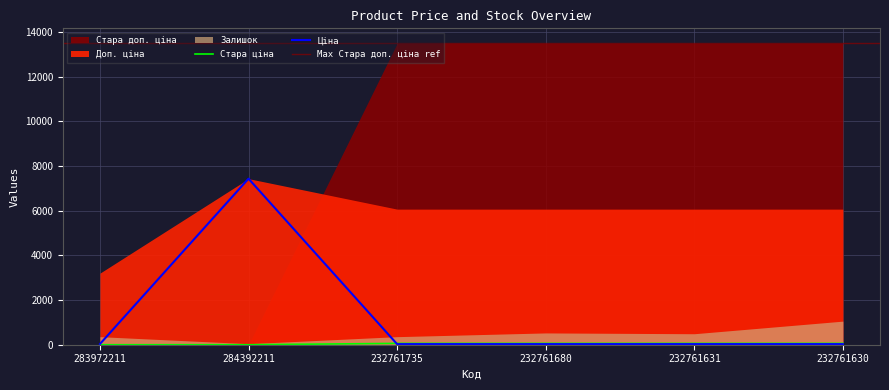

The value of Стара ціна at 232761680 is 60.0. True or false?

True